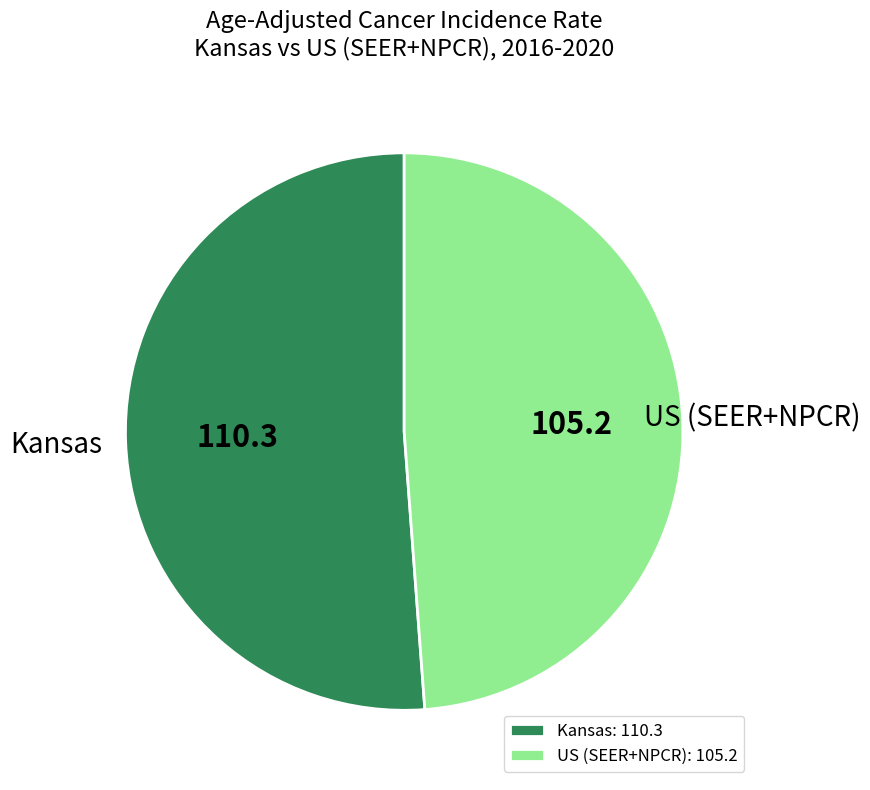

Do Kansas and US (SEER+NPCR) together represent more than half of the pie?

Yes